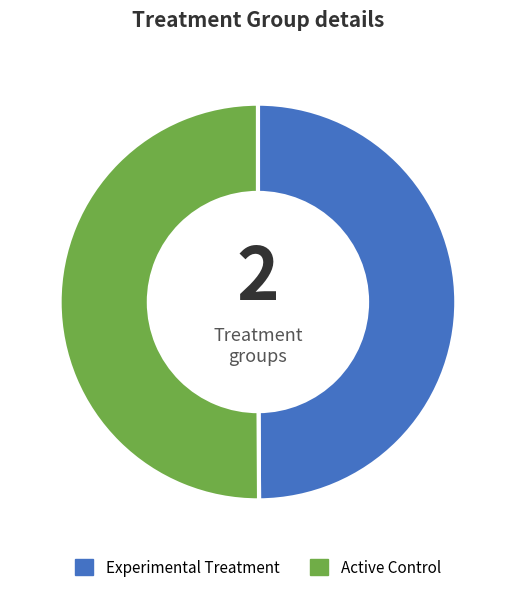

Is it true that Active Control is 50% of the pie?

True